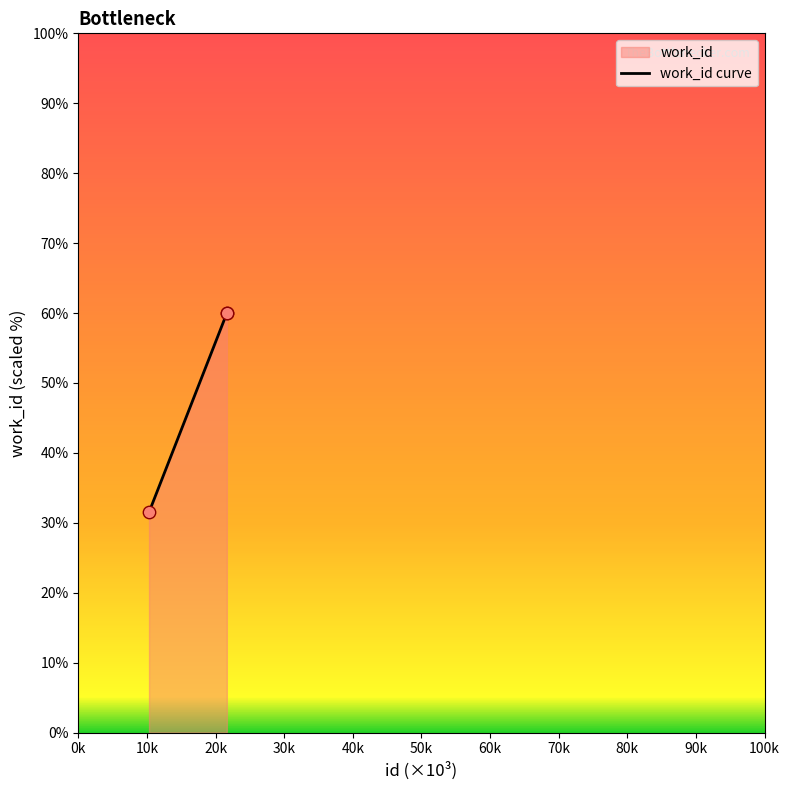

What is the greatest value displayed?

60.0